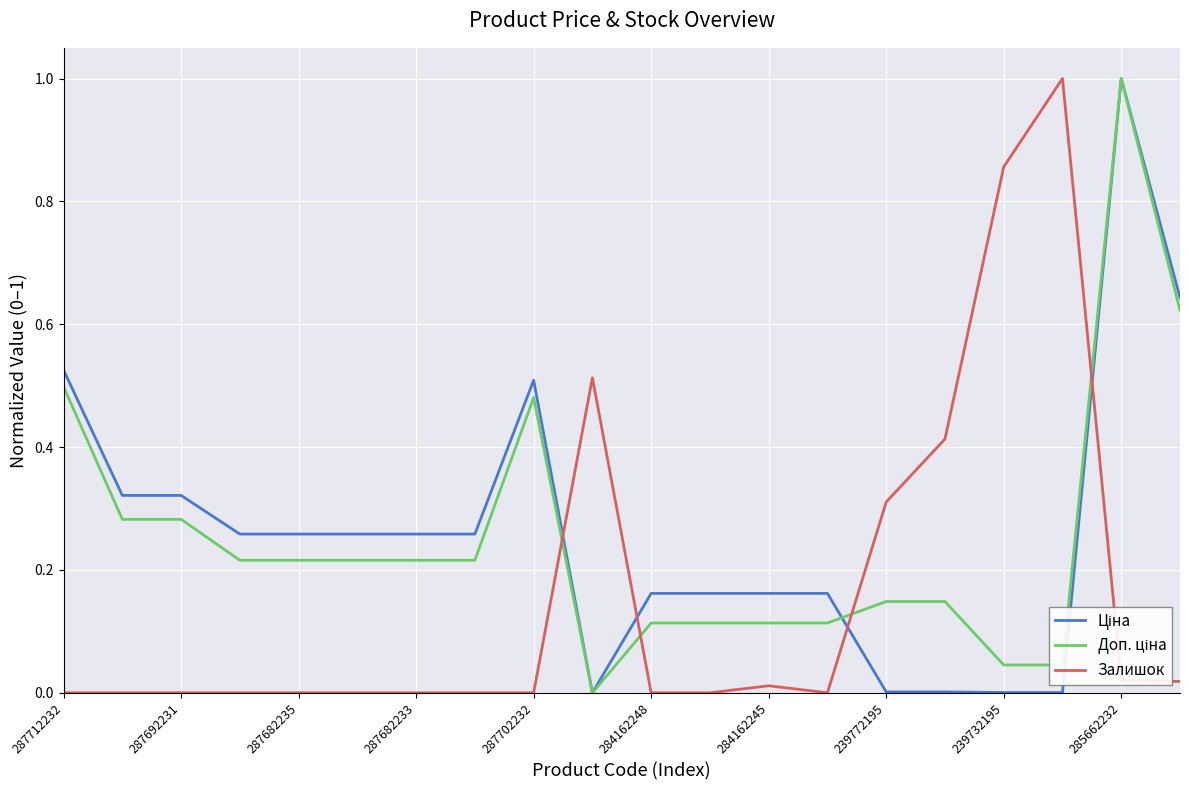

What is the greatest value displayed?

1.0